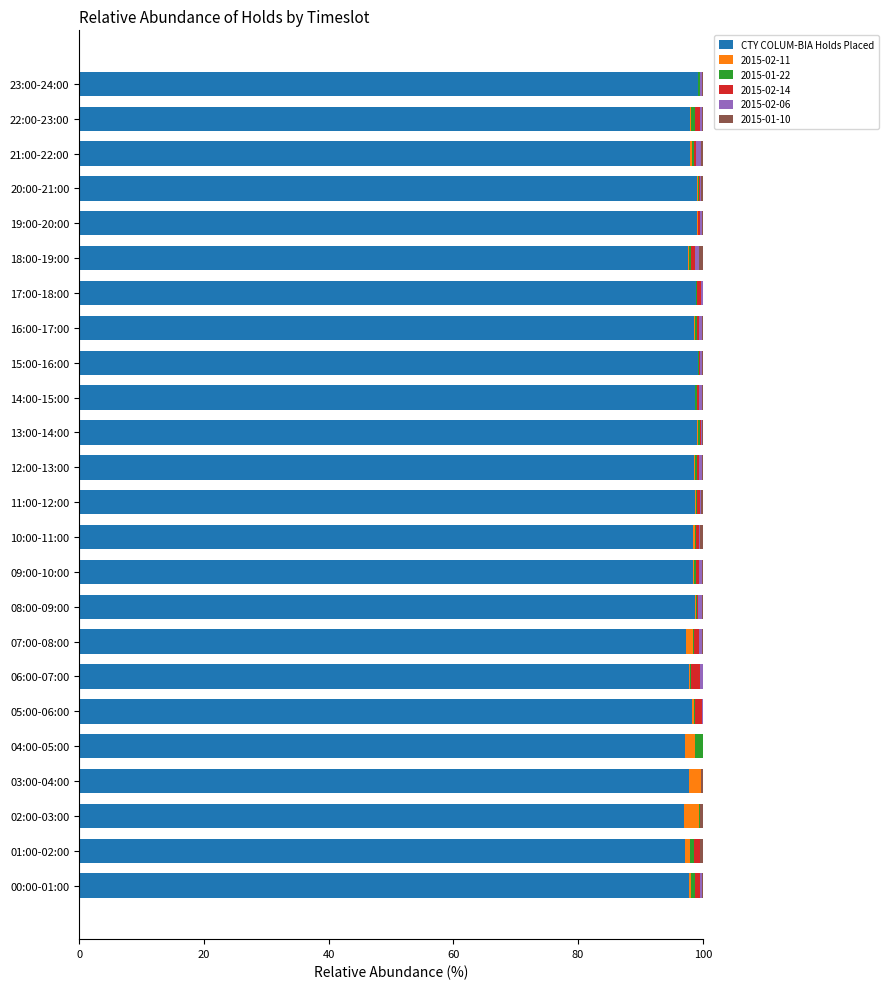

What is the maximum value for CTY COLUM-BIA Holds Placed?

99.3